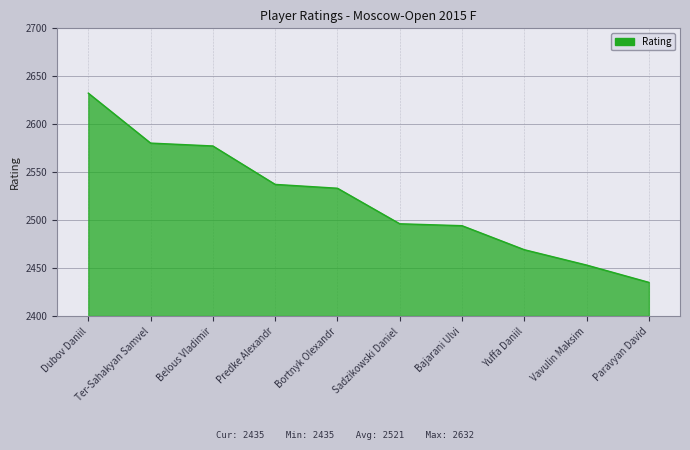

Reading right to left, what are all the values shown in this chart?

Paravyan David=2435	Vavulin Maksim=2453	Yuffa Daniil=2469	Bajarani Ulvi=2494	Sadzikowski Daniel=2496	Bortnyk Olexandr=2533	Predke Alexandr=2537	Belous Vladimir=2577	Ter-Sahakyan Samvel=2580	Dubov Daniil=2632